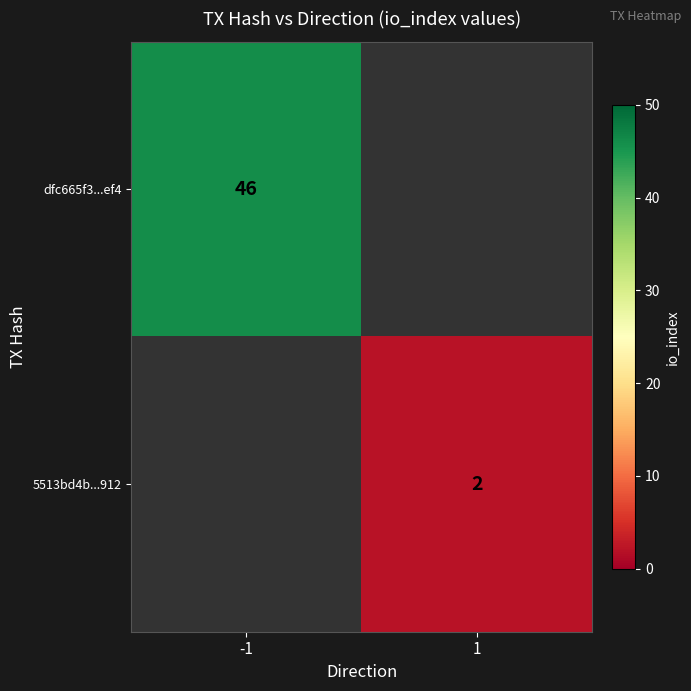

Is it true that 5513bd4b...912 equals 1 at 1?

False